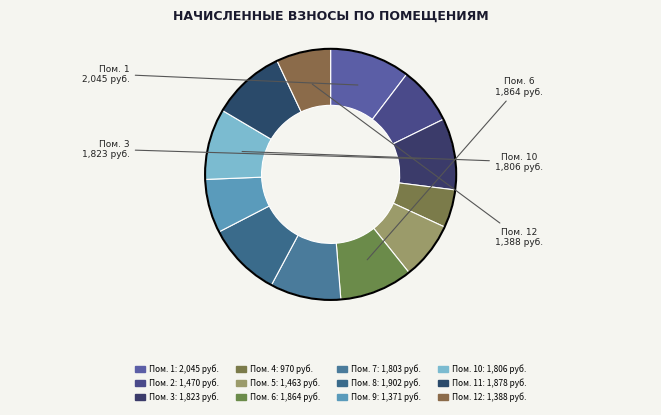

How many slices are in this pie chart?

12